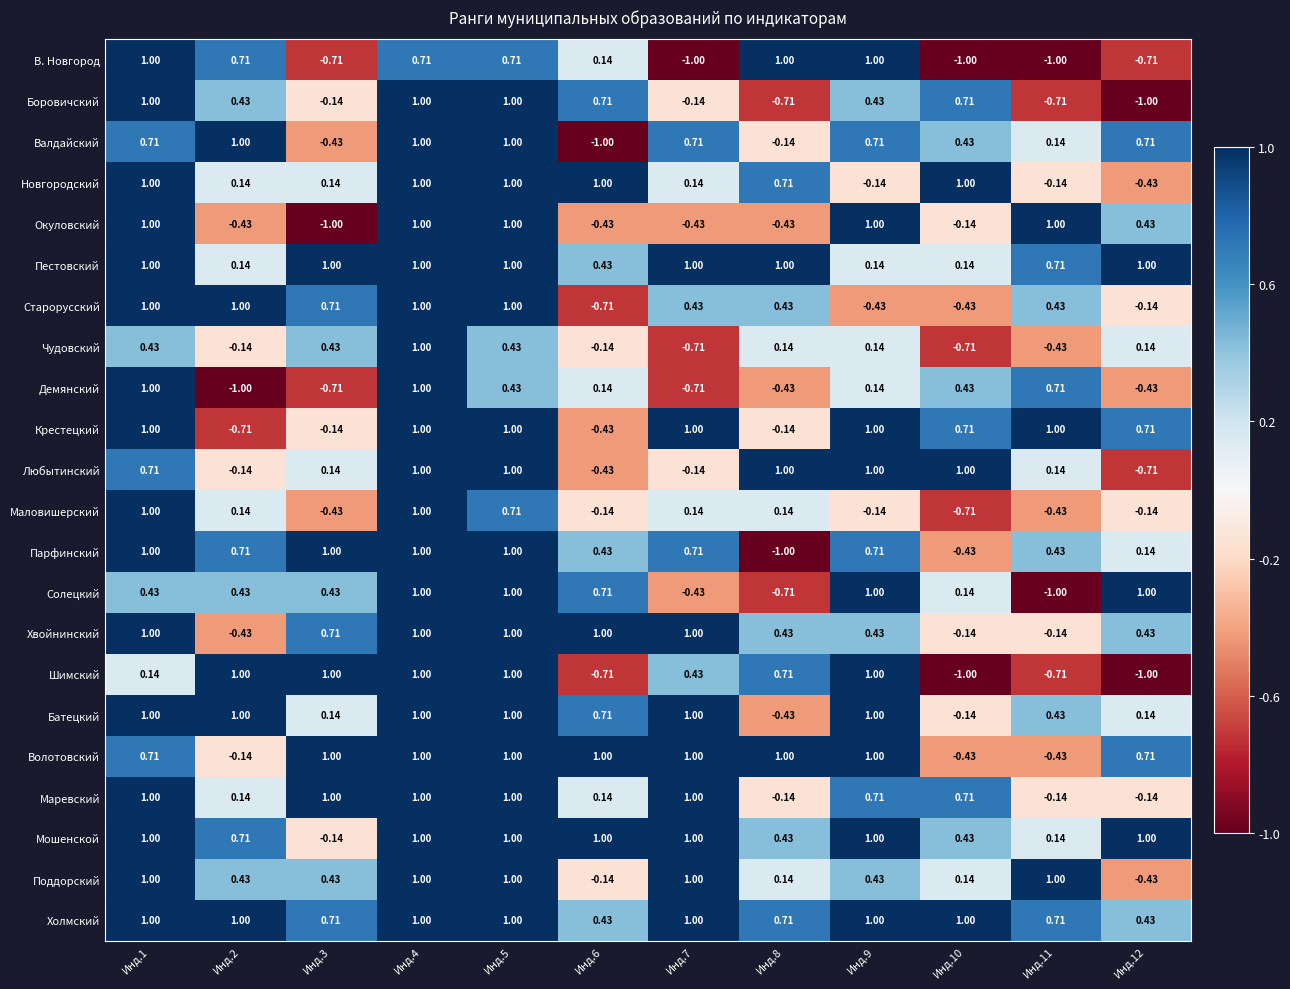

Is the value of Пестовский at Инд.5 greater than the value of Валдайский at Инд.10?

Yes